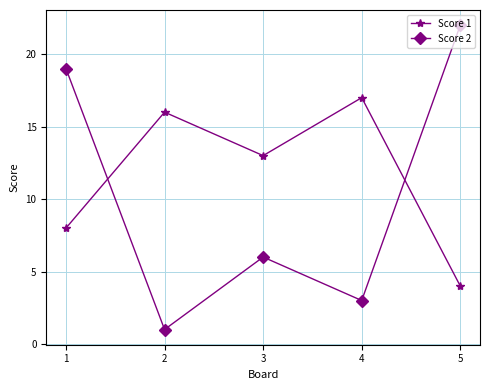

What is the total value across all series at 4?

20